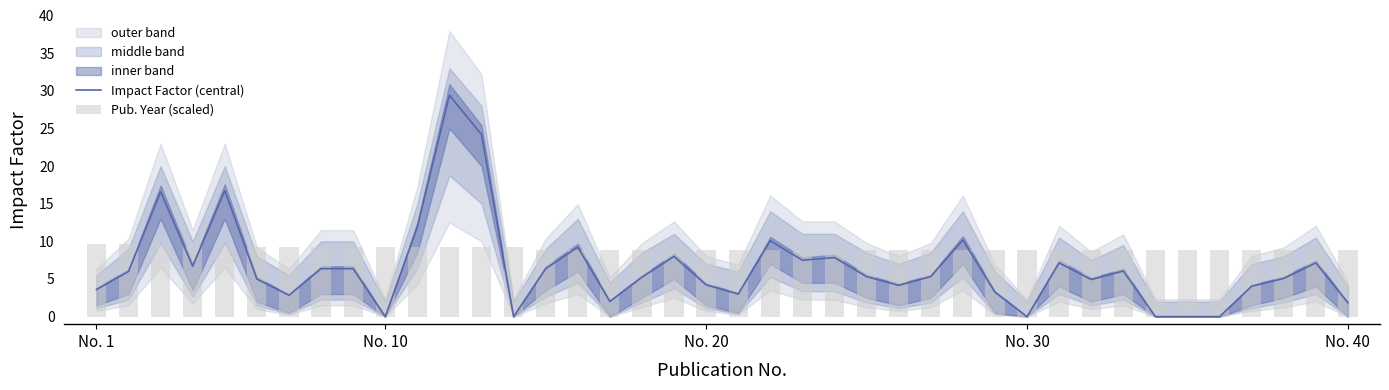

What is the highest value of the Impact Factor (central) series?

29.4